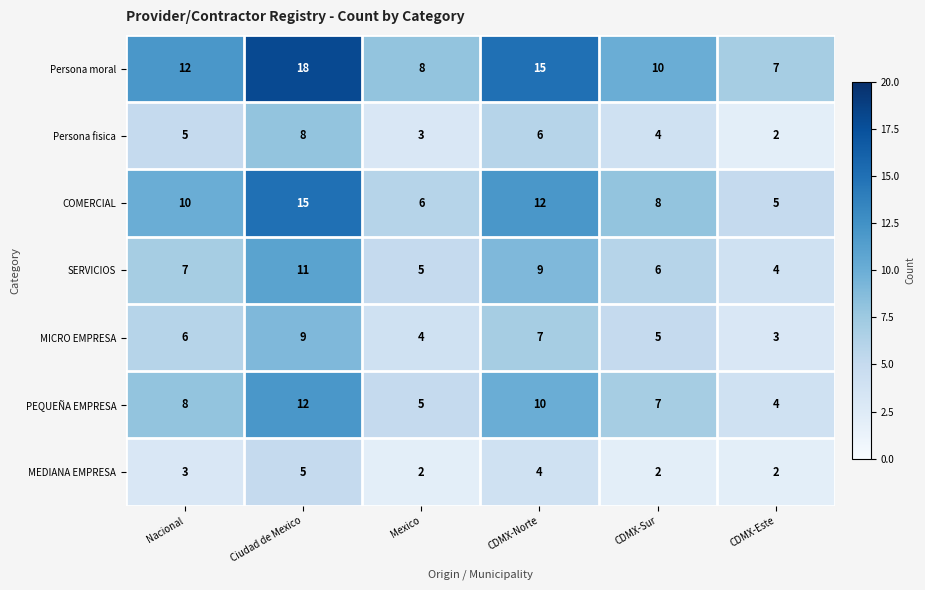

What is the spread (max minus min) of values at CDMX-Este?

5